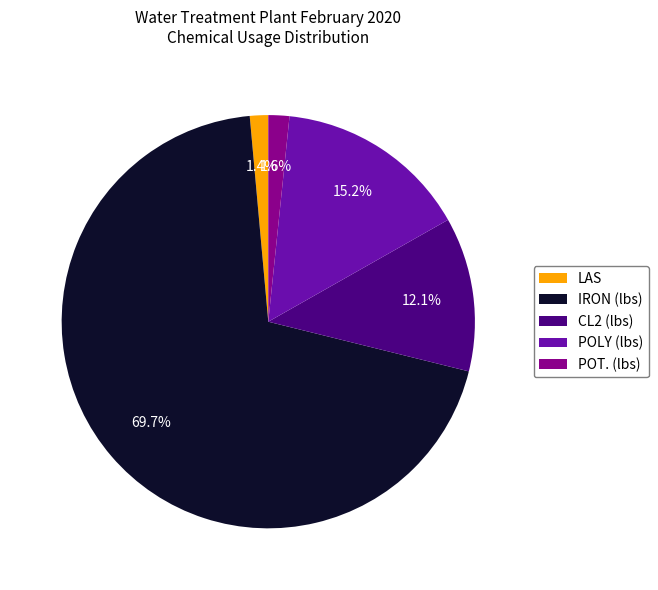

Which slice represents more than half of the pie?

IRON (lbs)